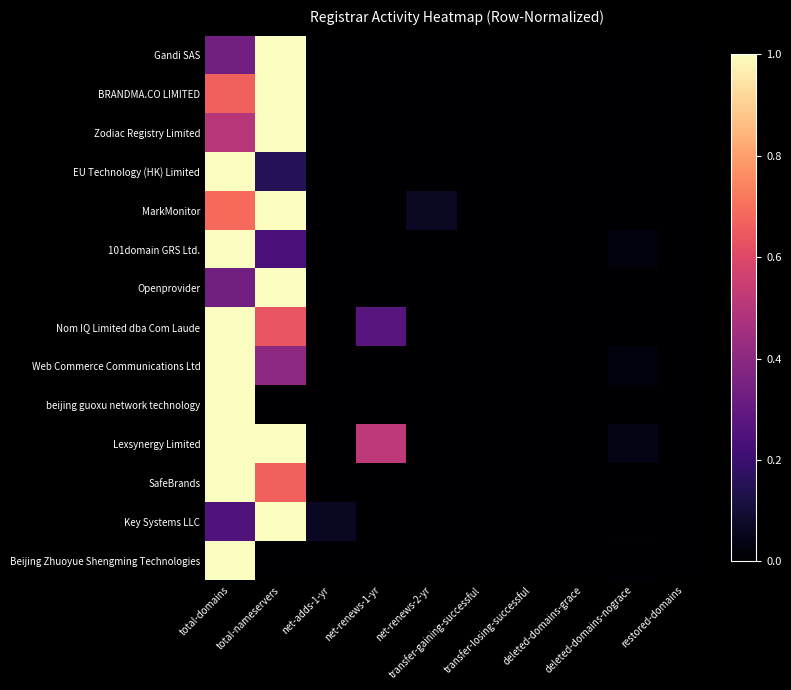

At net-adds-1-yr, list the series in order from largest to smallest.

Key Systems LLC, Beijing Zhuoyue Shengming Technologies, Gandi SAS, BRANDMA.CO LIMITED, Zodiac Registry Limited, EU Technology (HK) Limited, MarkMonitor, 101domain GRS Ltd., Openprovider, Nom IQ Limited dba Com Laude, Web Commerce Communications Ltd, beijing guoxu network technology, Lexsynergy Limited, SafeBrands